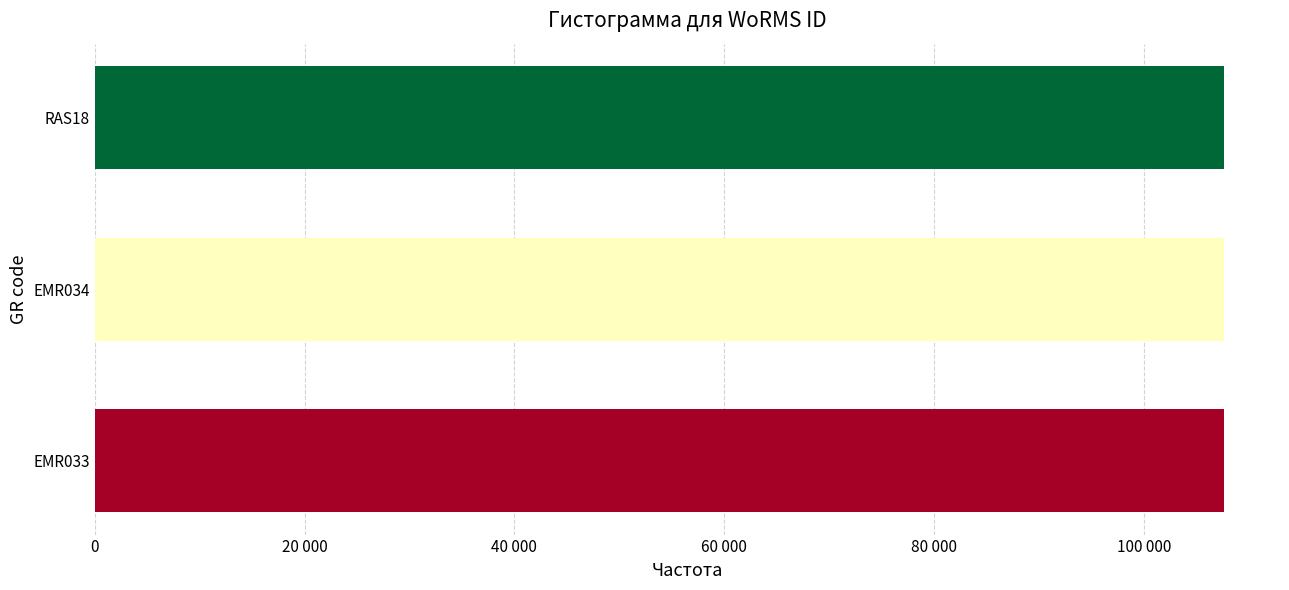

What is the sum of all values?

322846